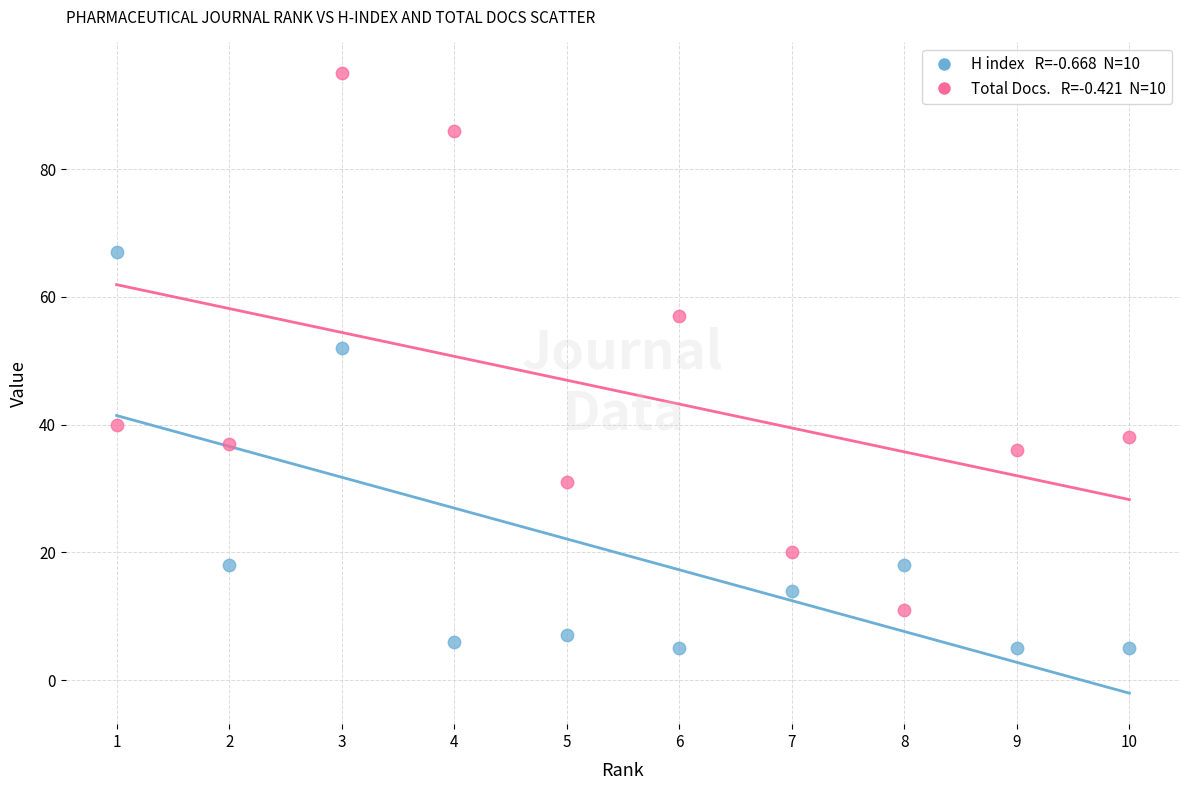

Across all data points, what is the range of Y values (max minus min)?

90